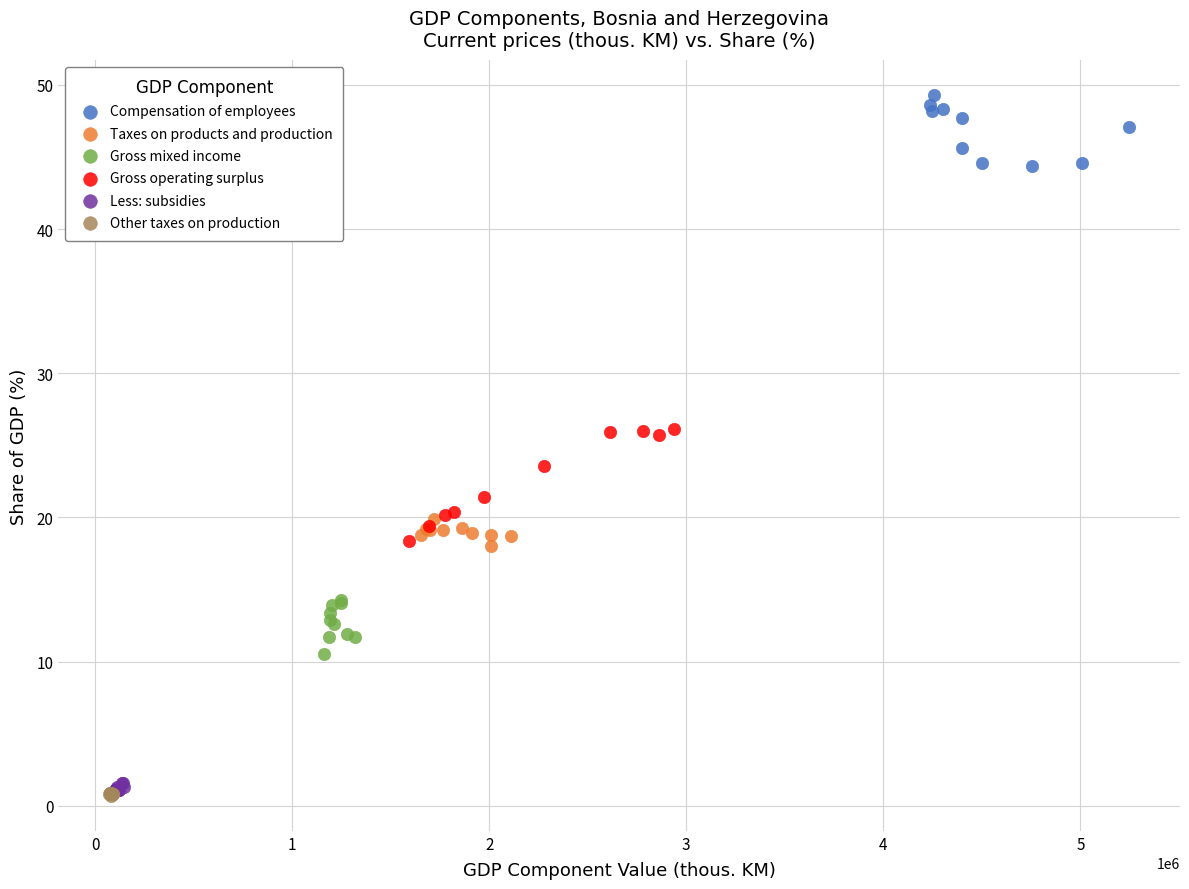

Which series has the largest Y range (max minus min)?

Gross operating surplus